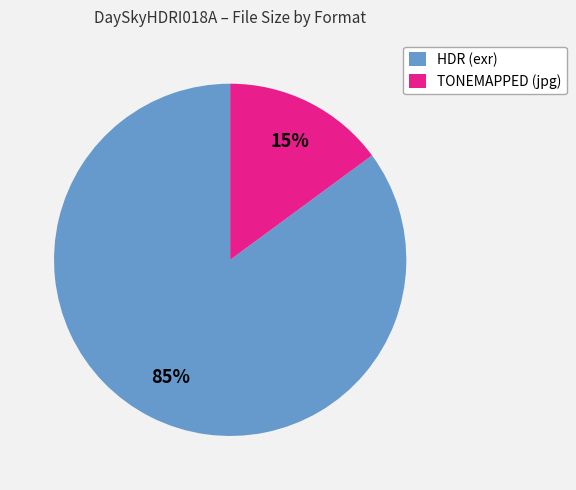

To the nearest percent, what portion does HDR (exr) represent?

85%